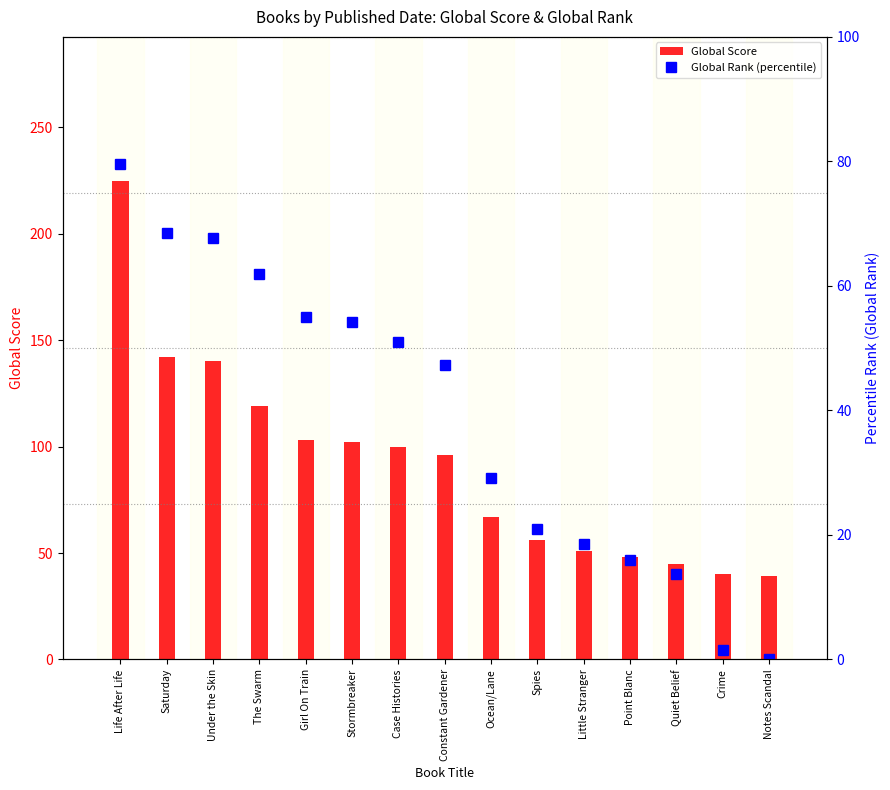

Which category has the lowest value in the Global Score series?

Notes Scandal